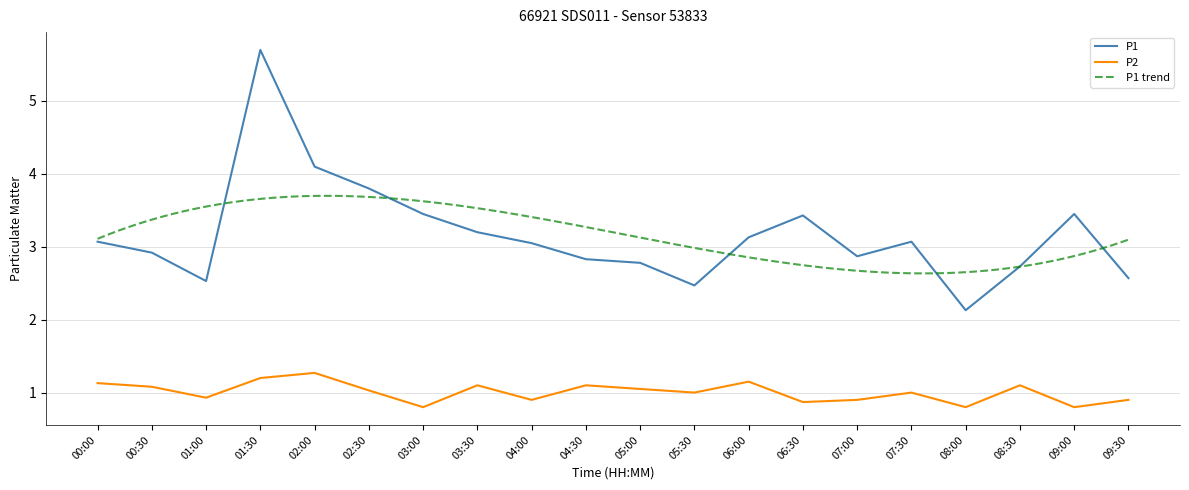

Is the value of P1 at 05:30 greater than the value of P2 at 07:30?

Yes